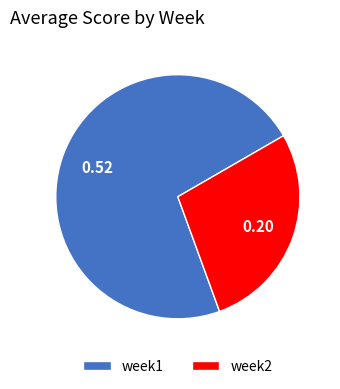

Between week1 and week2, which is larger?

week1